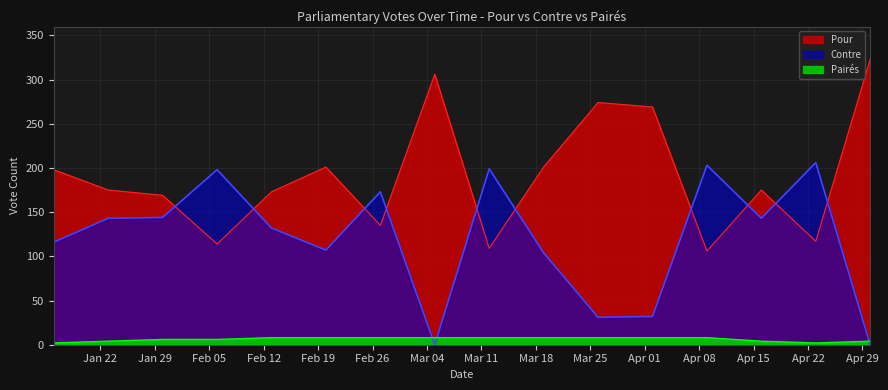

What is the average value of the Contre series?

121